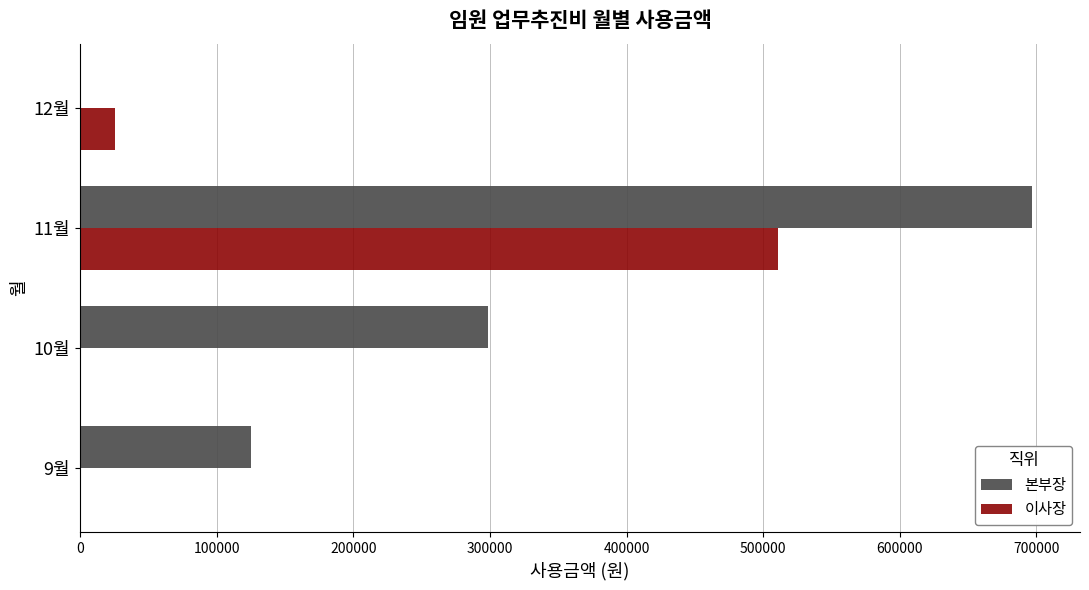

Which series has the largest range (max minus min)?

본부장